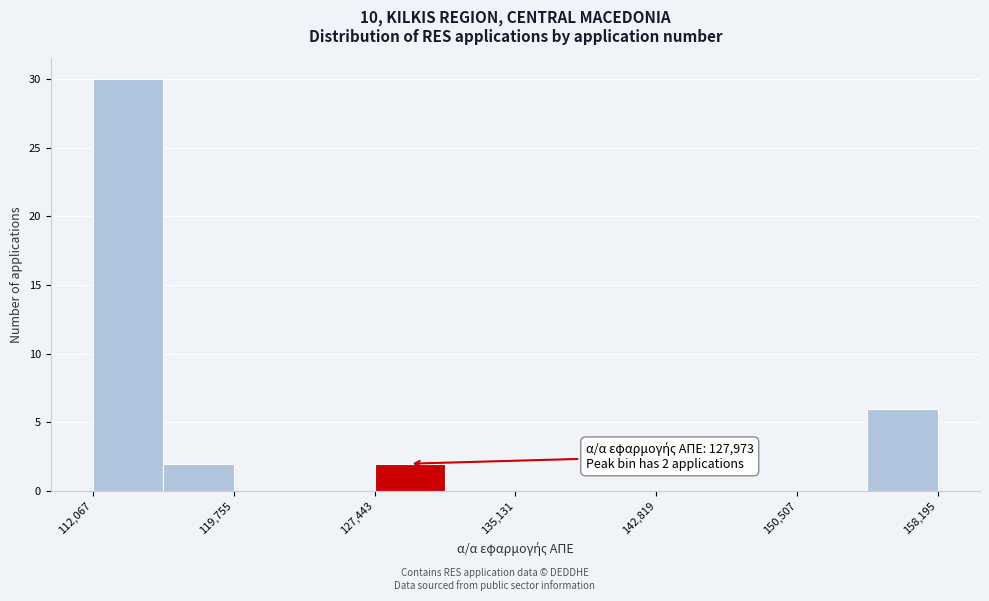

Around what value on the x-axis is the tallest bar? Give the approximate position of its centre, as read against the axis.

114000